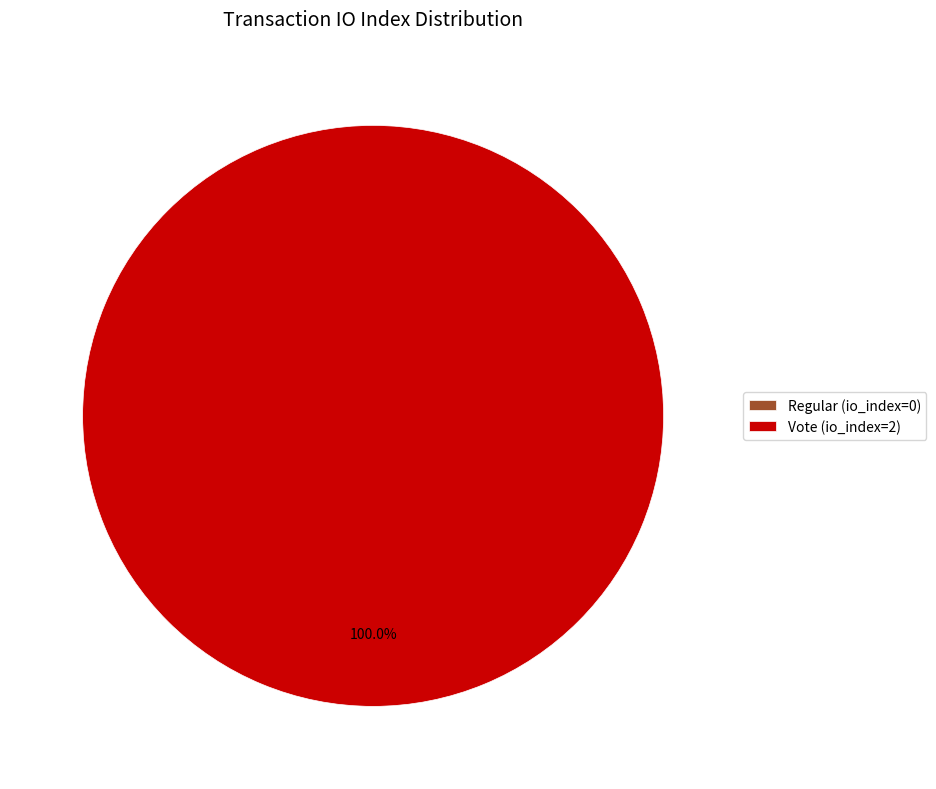

Which has a higher value, Regular (io_index=0) or Vote (io_index=2)?

Vote (io_index=2)